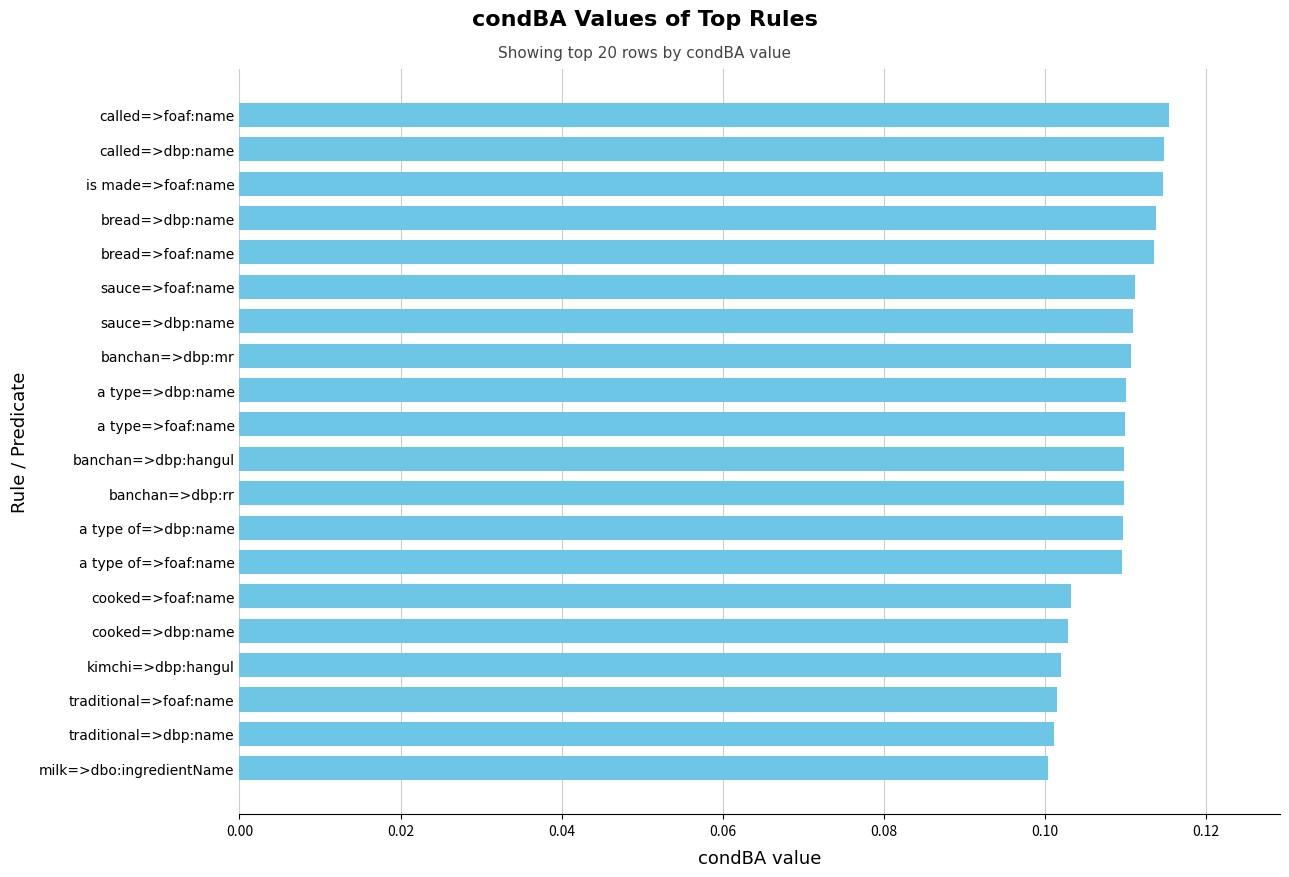

Which has a higher value, is made=>foaf:name or banchan=>dbp:mr?

is made=>foaf:name